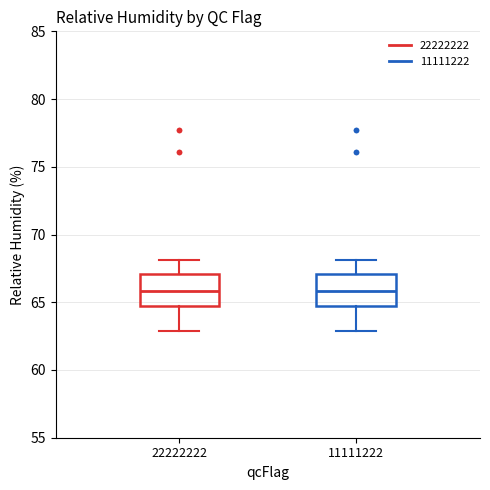

Reading left to right, transcribe this box plot: for each box, give where its median line is, the range the box spans, and where its two whiskers end, as read against the y-axis. The values are not printed on the chart, so give them approximately, as read against the axis.

22222222: median 66, box 65 to 67, whiskers 63 to 68
11111222: median 66, box 65 to 67, whiskers 63 to 68